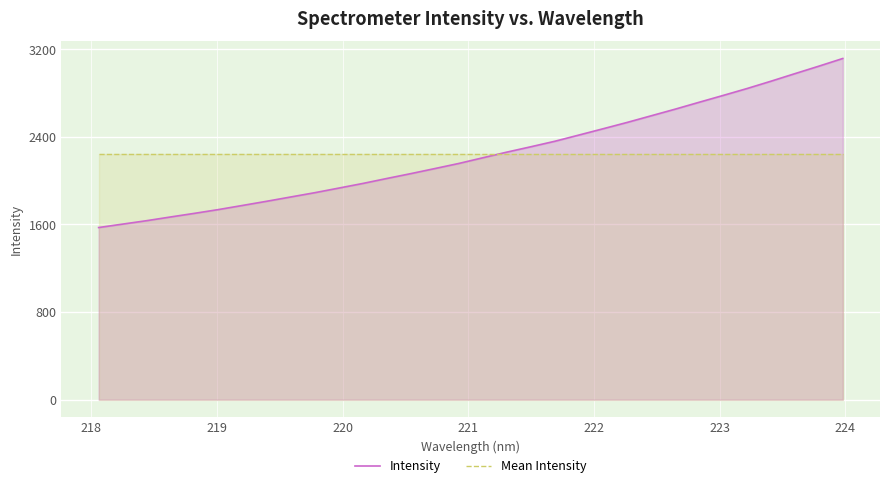

List the series in order of their peak value, lowest first.

Mean Intensity, Intensity